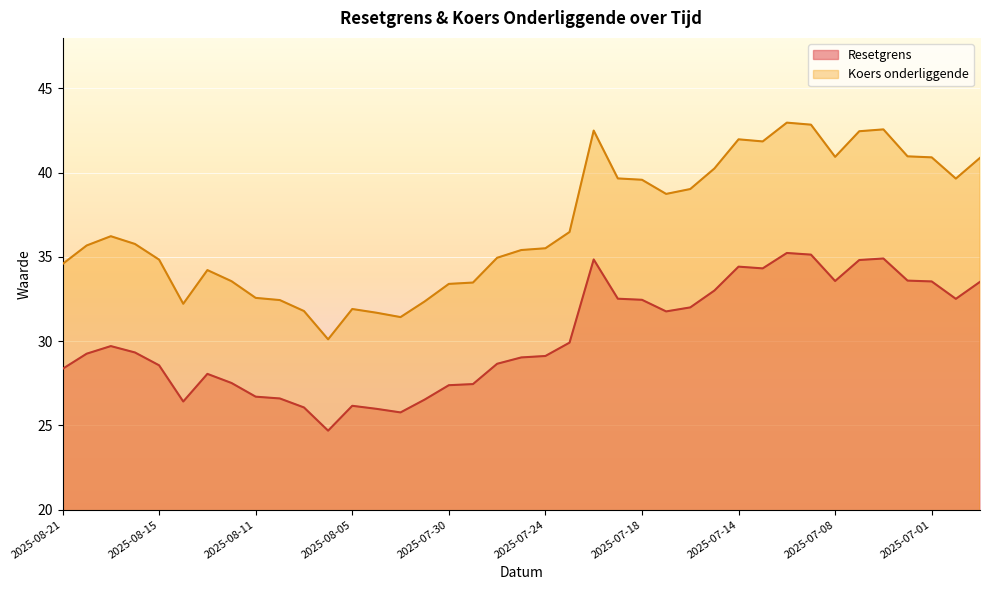

How many values in the Koers onderliggende series exceed 35?

23